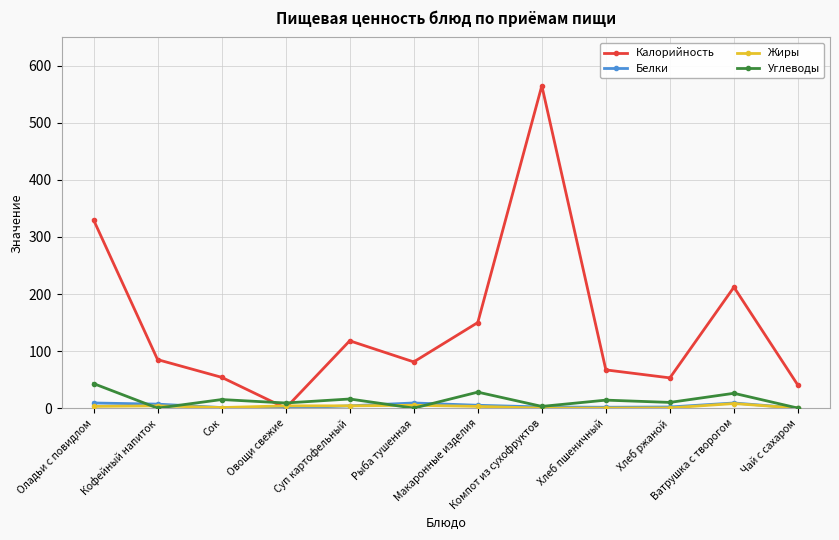

After their last crossing, which series has the higher values: Углеводы or Калорийность?

Калорийность